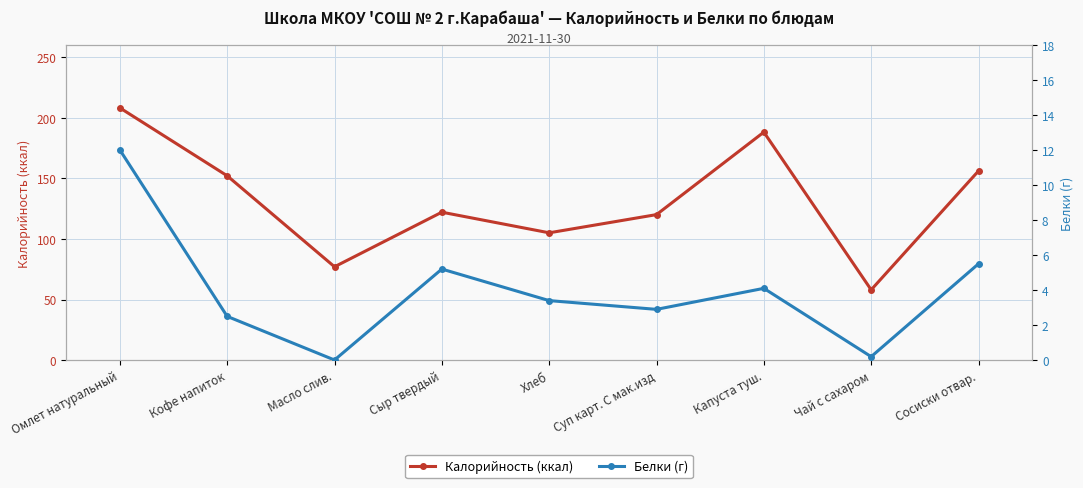

What is the maximum value for Белки (г)?

12.0